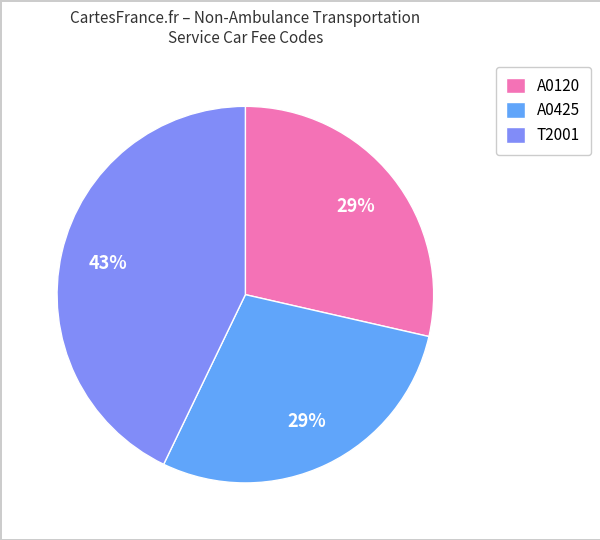

Which category has the biggest portion of the pie?

T2001